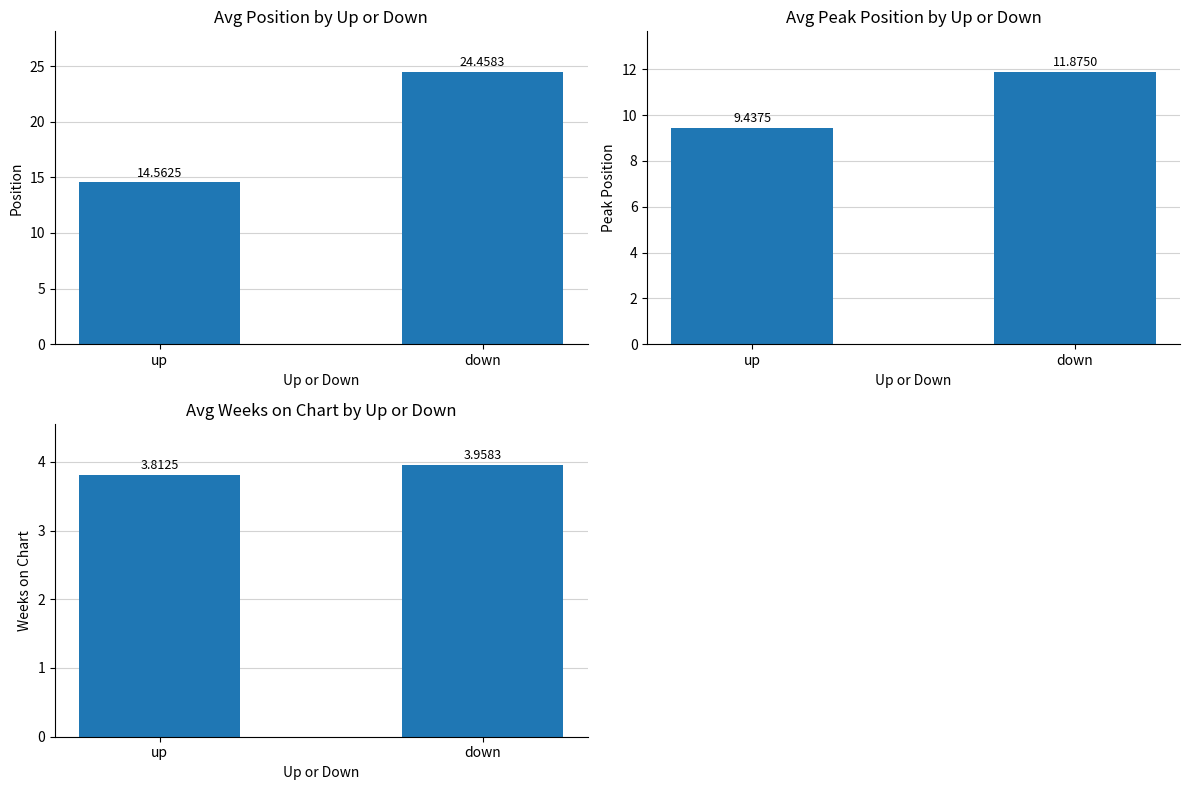

At which label is Avg Position closest to 19?

up